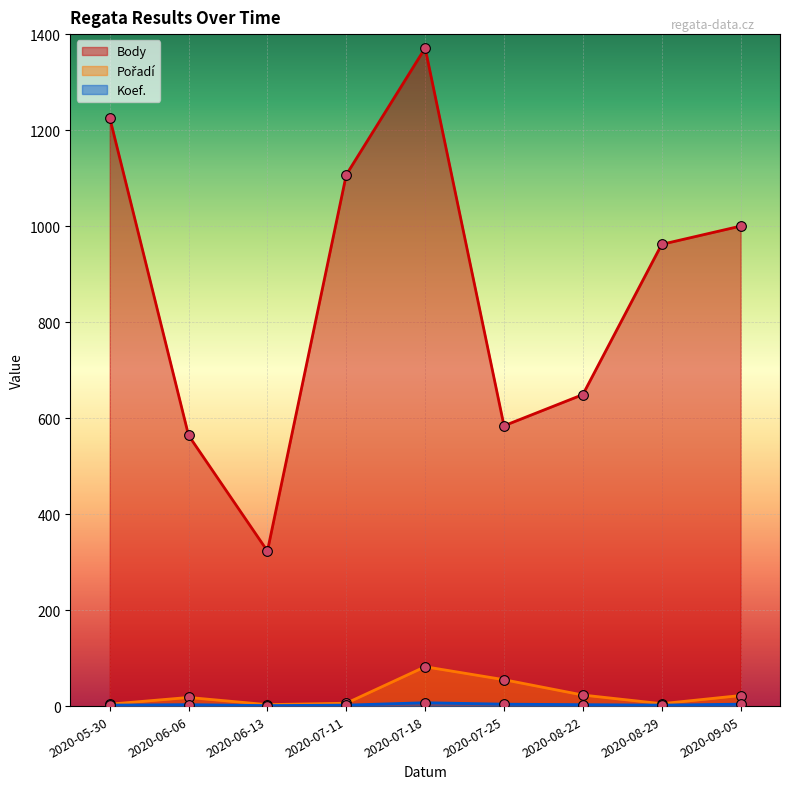

How many values in the Body series are below 962?

4